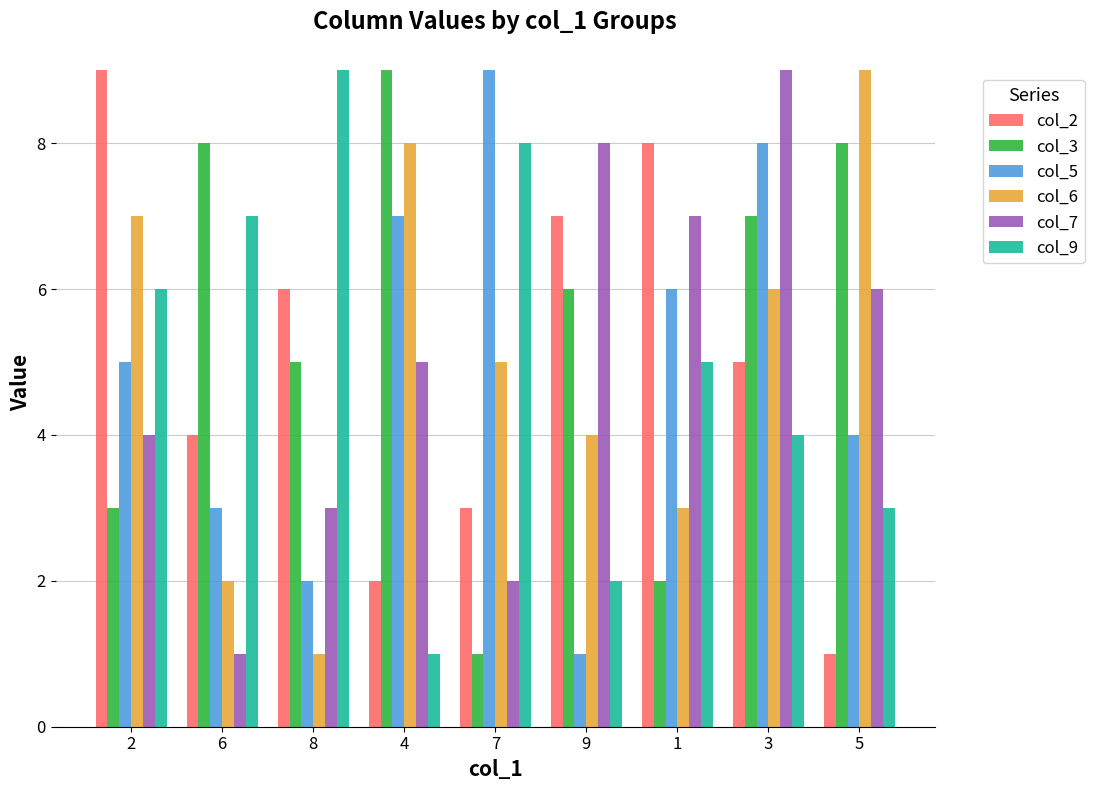

What is the label of the 3rd bar from the right?

1